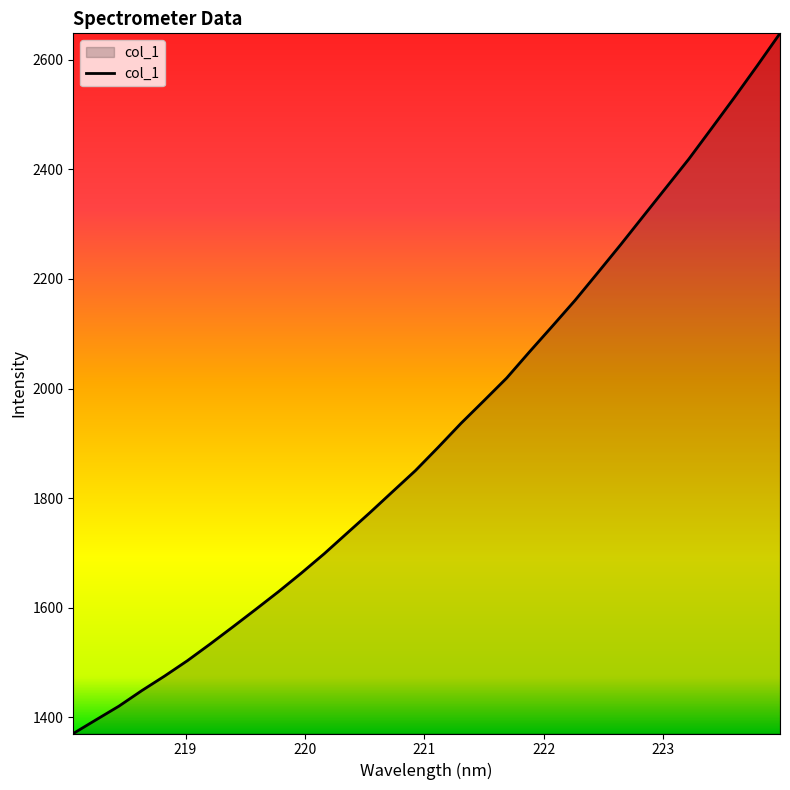

Reading left to right, list all the values displayed in this chart.

1370.5	1395.6	1420.4	1448.7	1475.3	1503.4	1533.9	1565.3	1597.2	1629.6	1663.4	1698.7	1736.1	1773.5	1812.0	1850.4	1893.0	1936.7	1977.7	2019.2	2066.9	2113.6	2161.0	2211.4	2262.4	2314.7	2366.9	2419.1	2475.1	2531.5	2589.2	2648.3